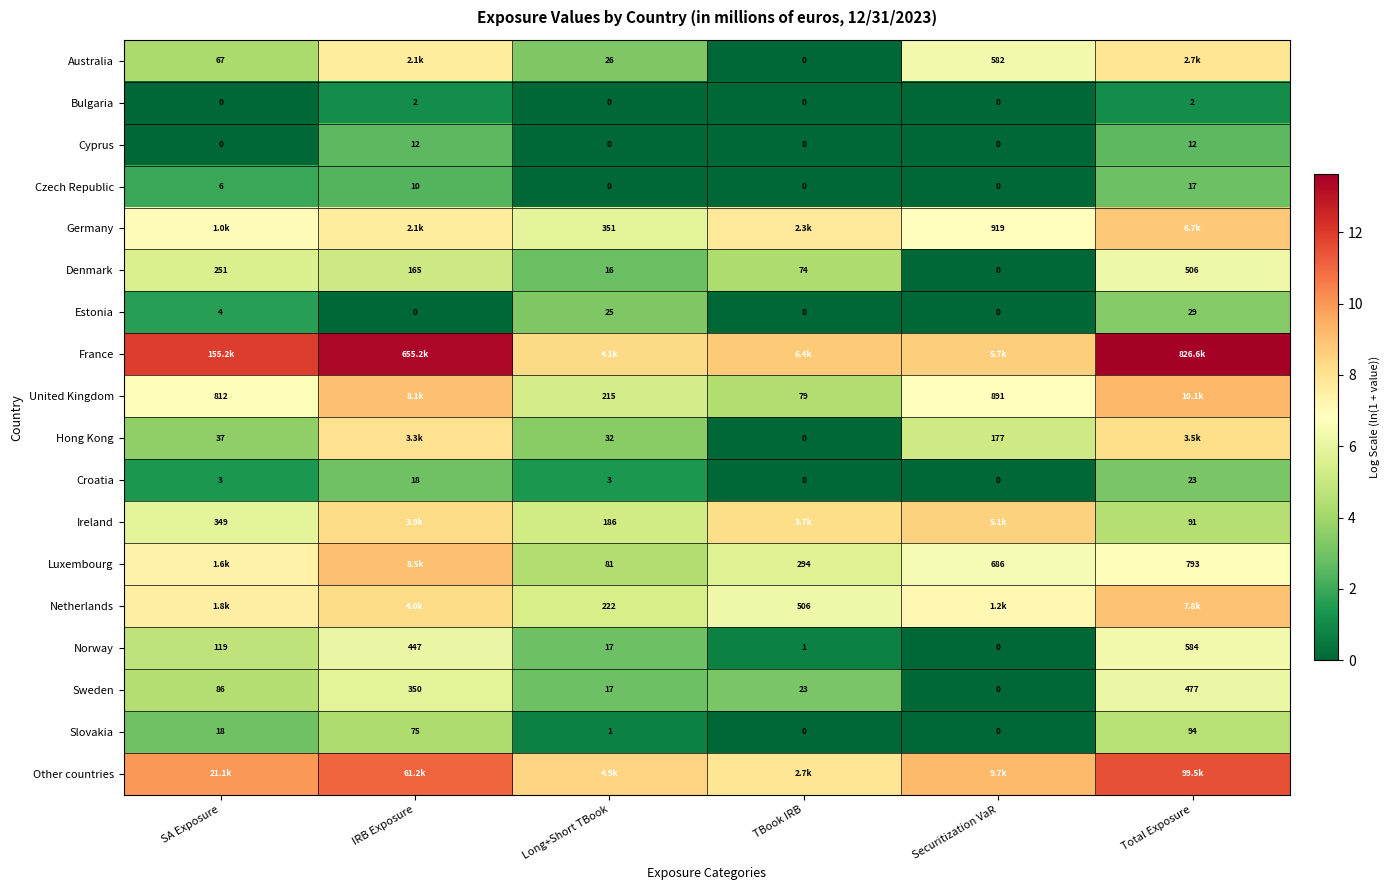

Is the value of Croatia at IRB Exposure greater than the value of United Kingdom at Long+Short TBook?

No